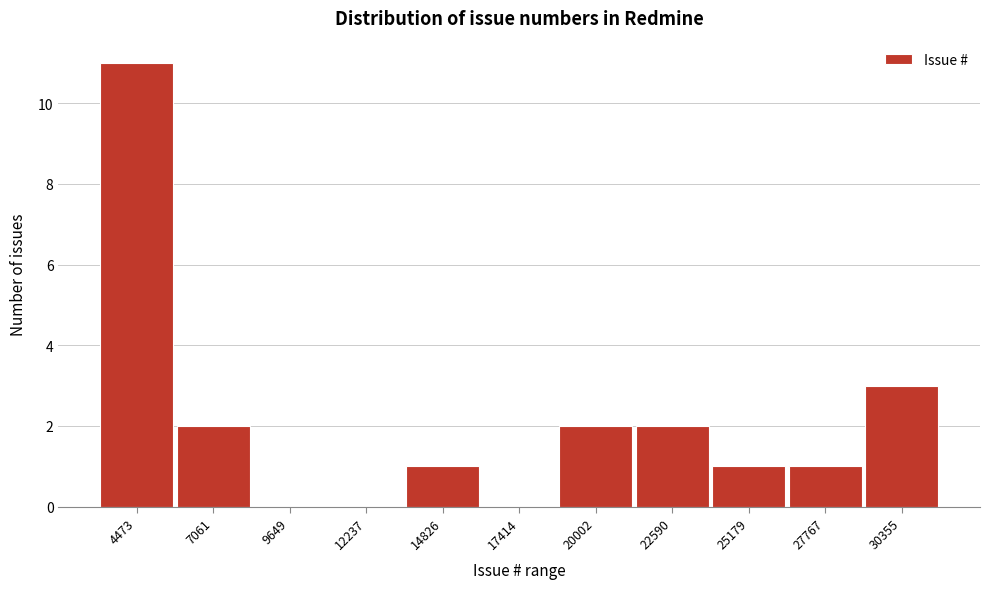

Reading right to left, transcribe all the data shown in this chart.

30355=3	27767=1	25179=1	22590=2	20002=2	17414=0	14826=1	12237=0	9649=0	7061=2	4473=11